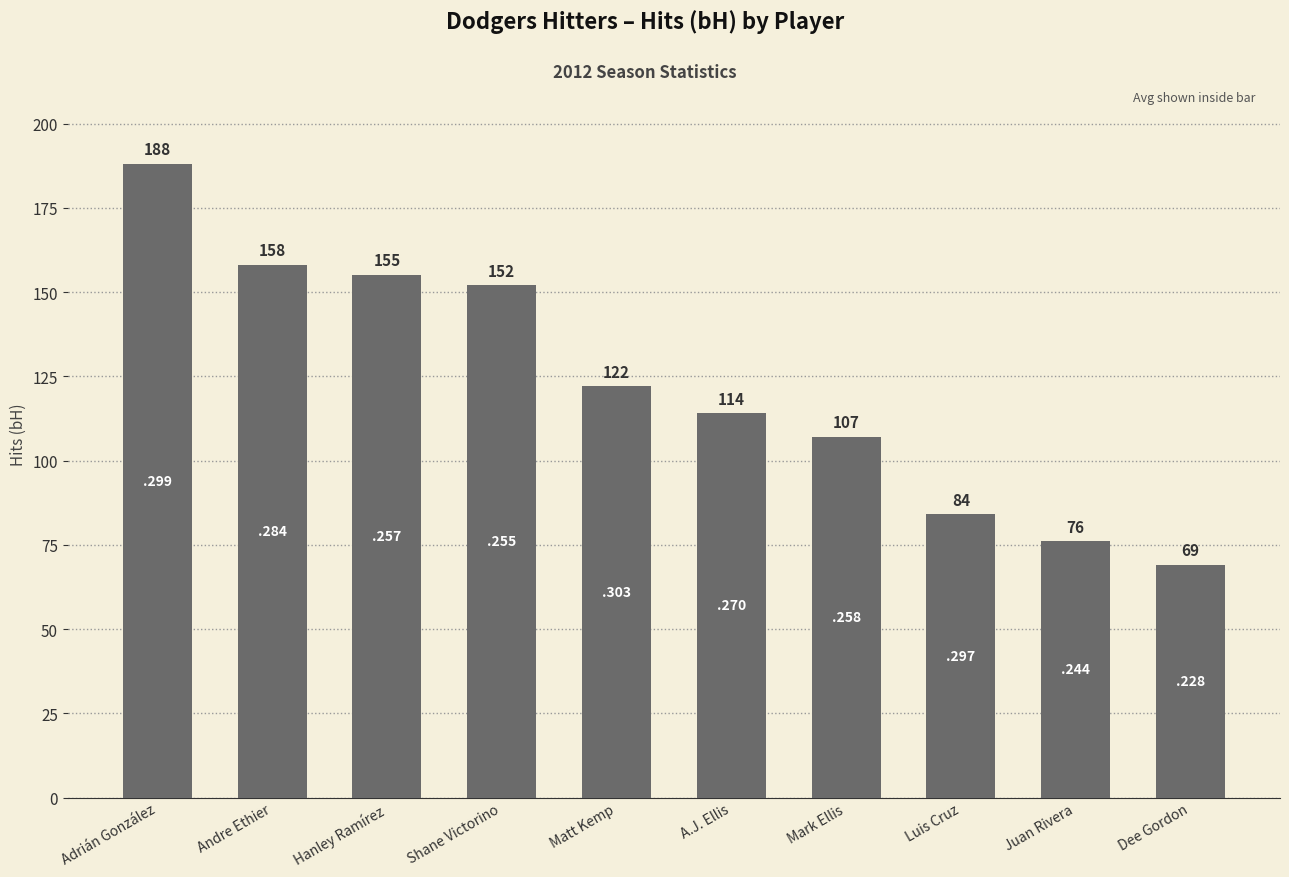

At which label is the value closest to 128?

Matt Kemp